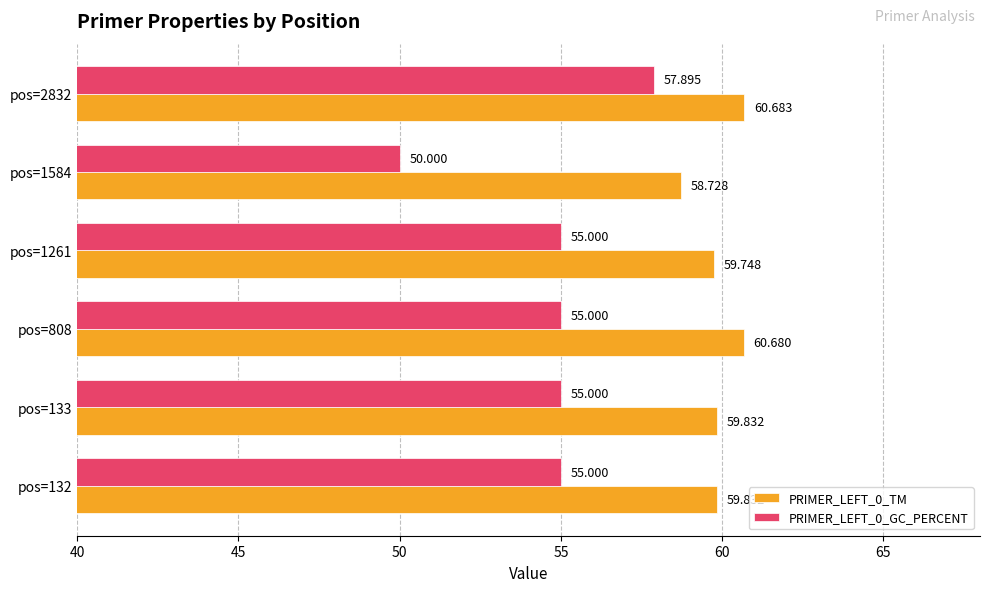

Is the value of PRIMER_LEFT_0_TM at pos=808 greater than the value of PRIMER_LEFT_0_GC_PERCENT at pos=133?

Yes